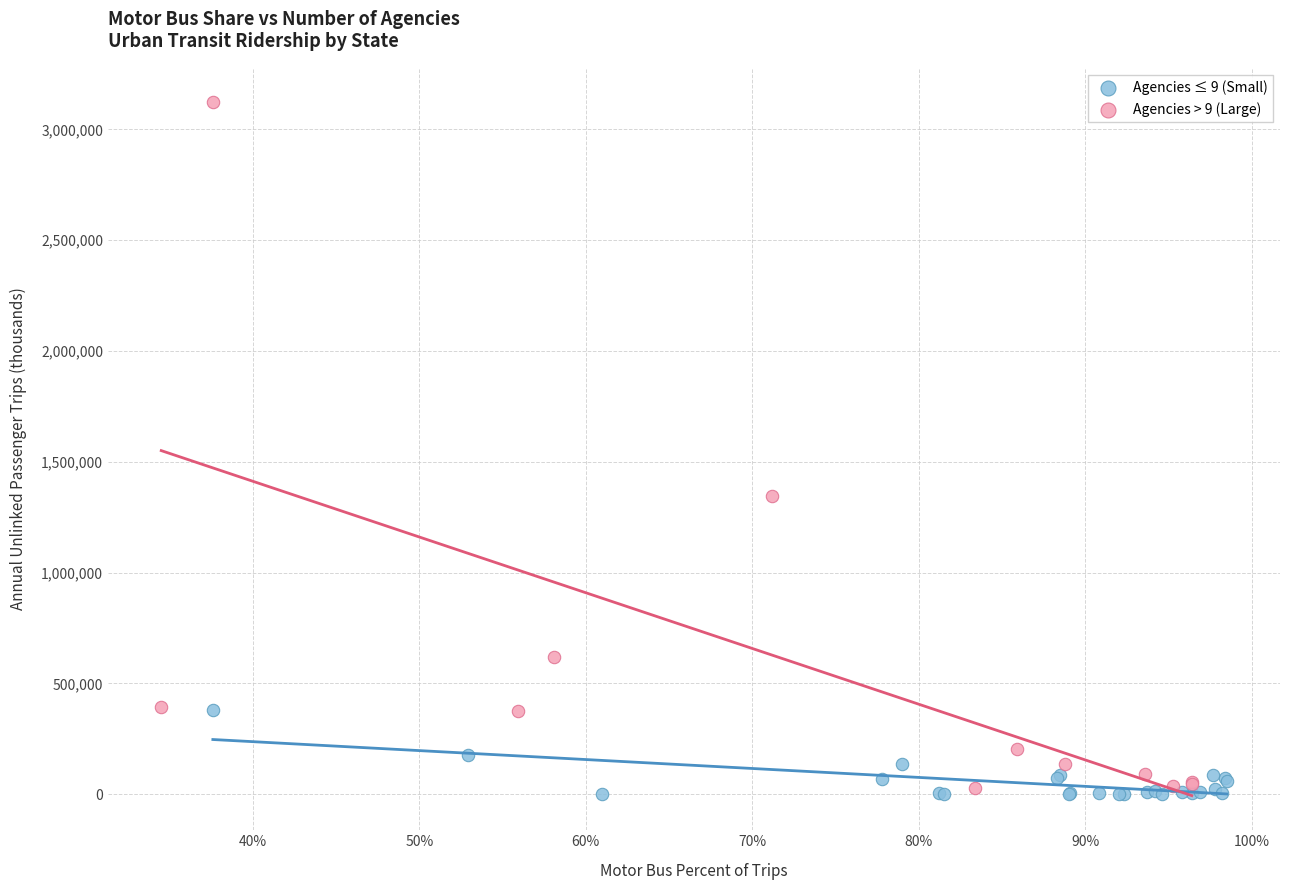

Which series reaches the maximum Y coordinate?

Agencies > 9 (Large)